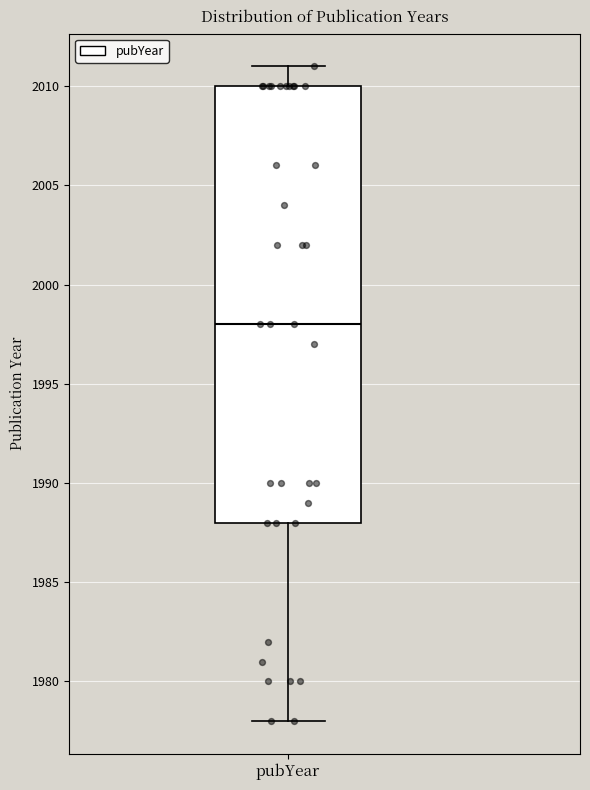

Where is the upper edge of the box for pubYear on the y-axis? The values are not printed on the chart, so give them approximately, as read against the axis.

2010